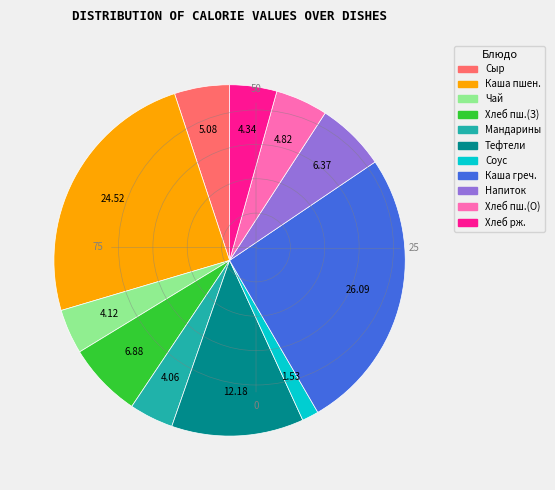

How many segments does this pie chart have?

11